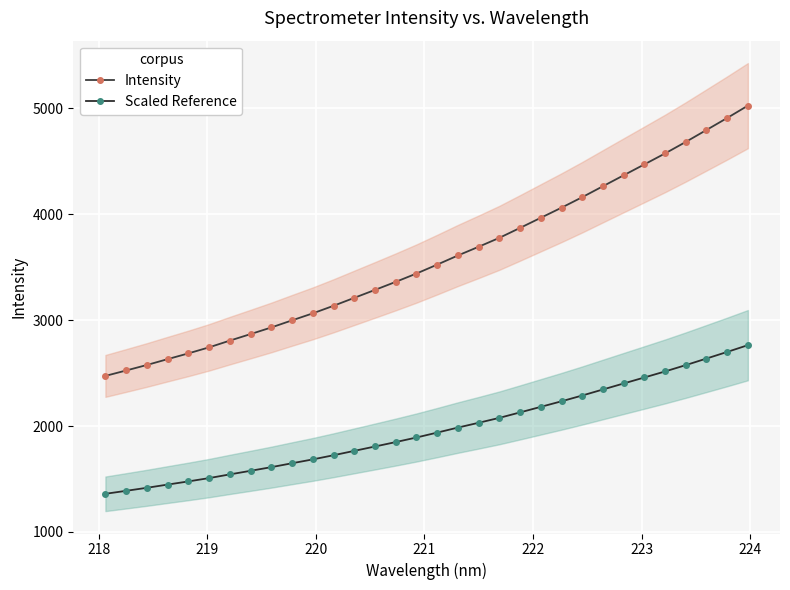

What is the average value of the Intensity series?

3577.7